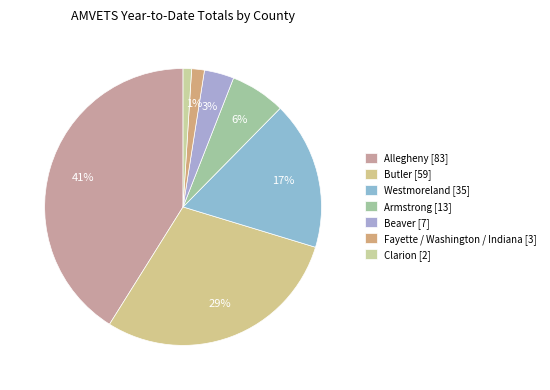

Is it true that Armstrong is 6% of the pie?

True